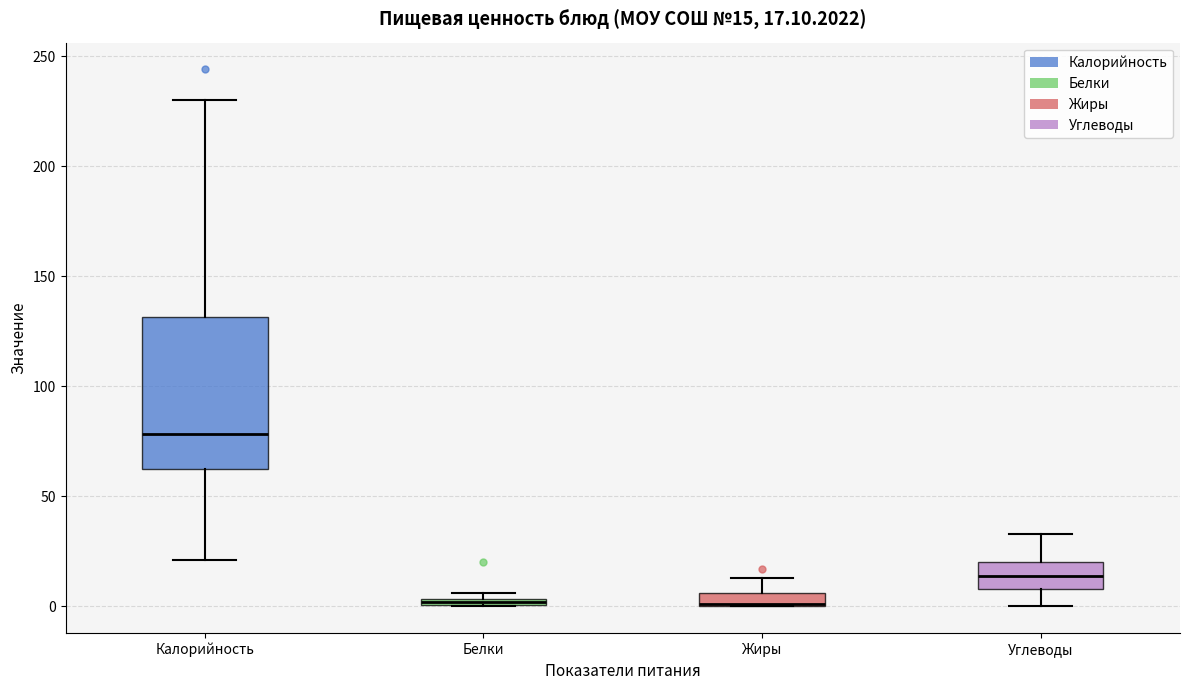

Which box is the tallest, from its lower edge to its upper edge?

Калорийность